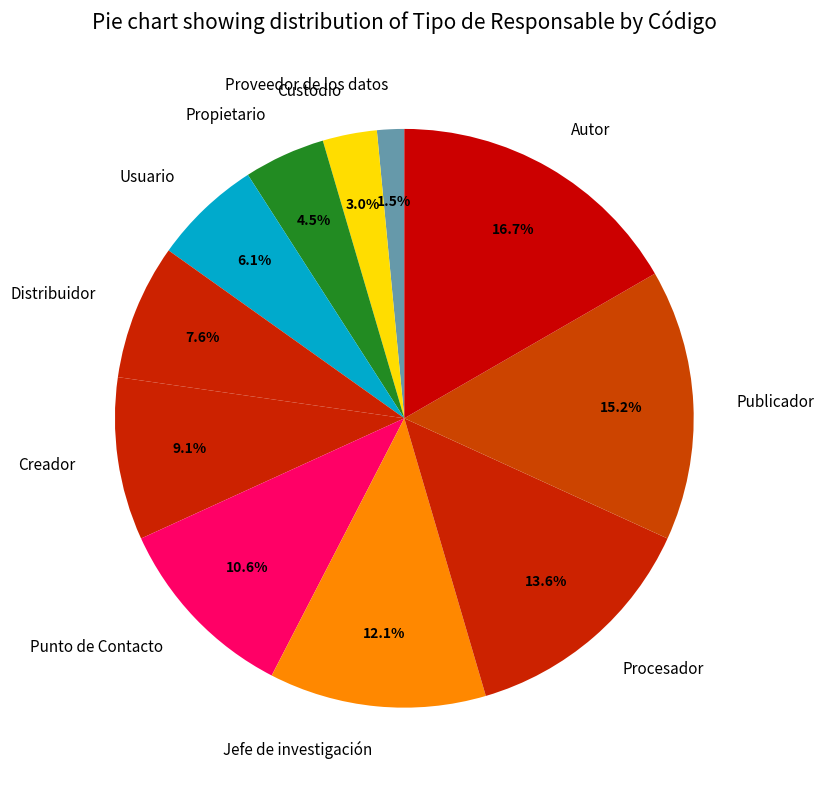

Between Autor and Propietario, which is larger?

Autor